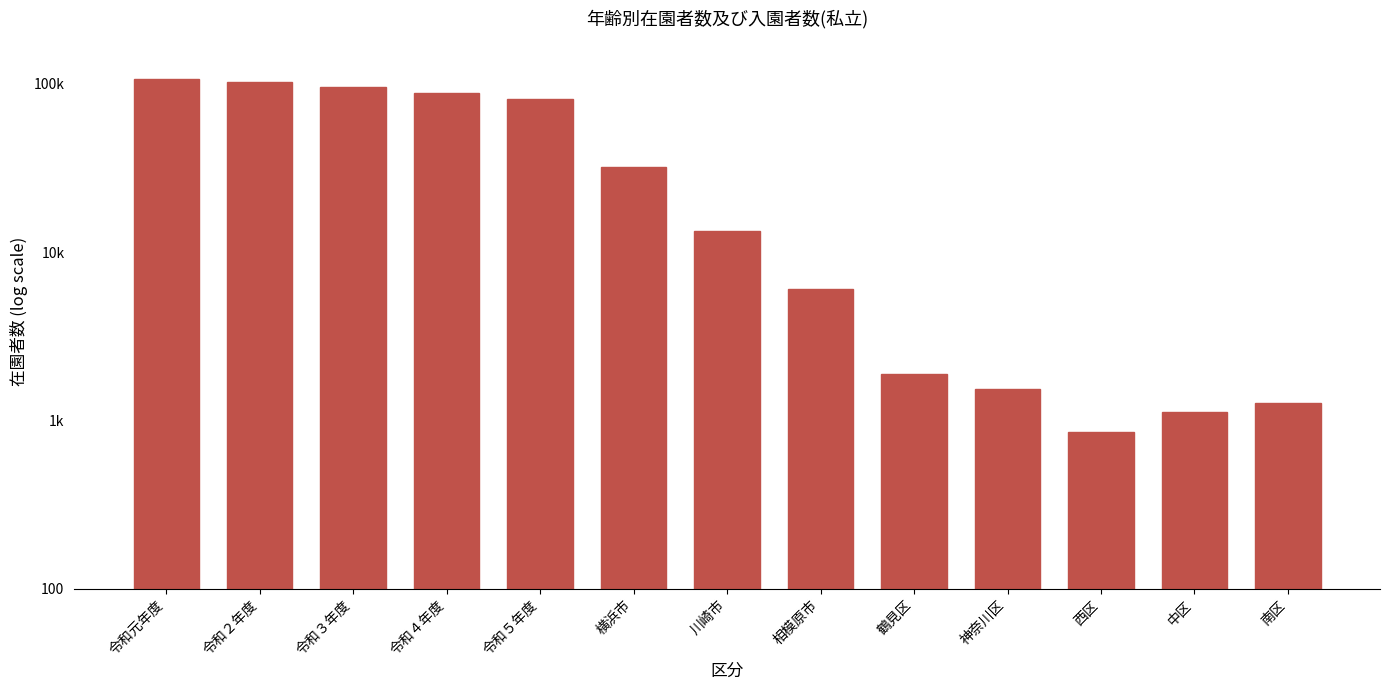

Between 令和２年度 and 川崎市, which is larger?

令和２年度